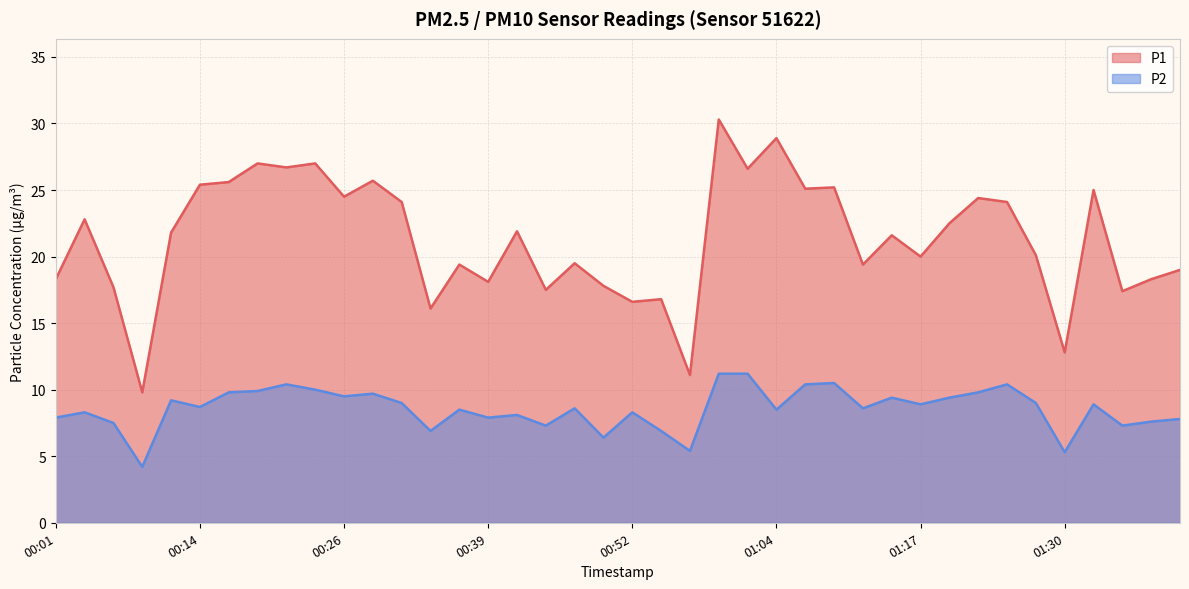

True or false: P2 and P1 cross at least once.

False